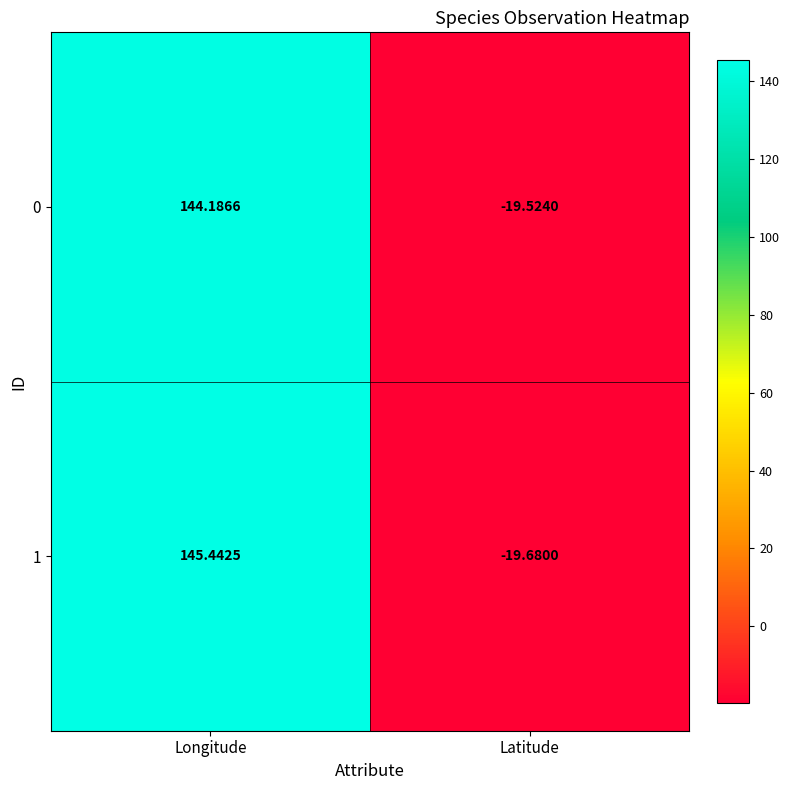

At which category is the sum across all series the highest?

Longitude